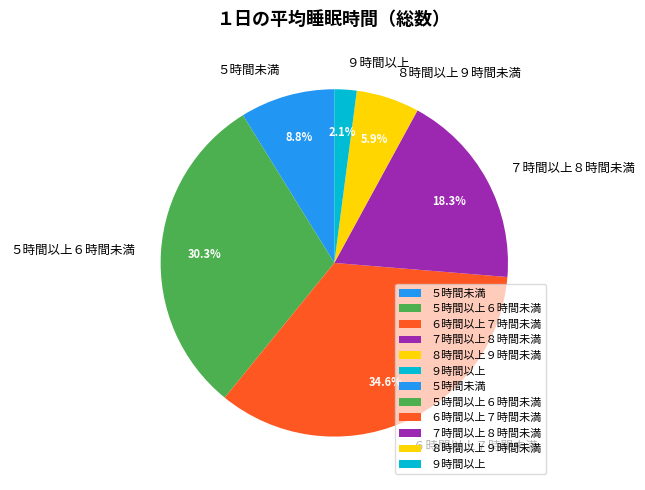

Between ５時間未満 and ５時間以上６時間未満, which is larger?

５時間以上６時間未満